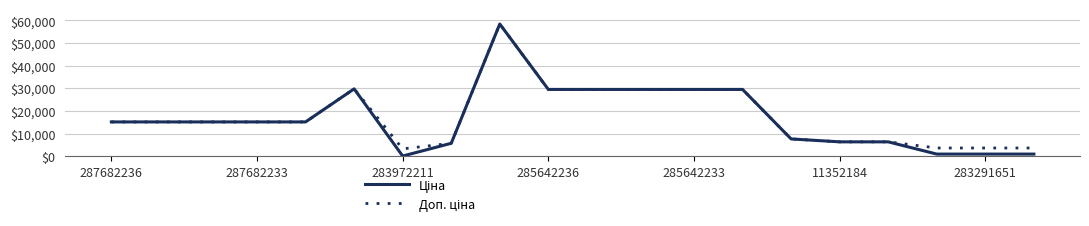

What is the greatest value displayed?

58426.5